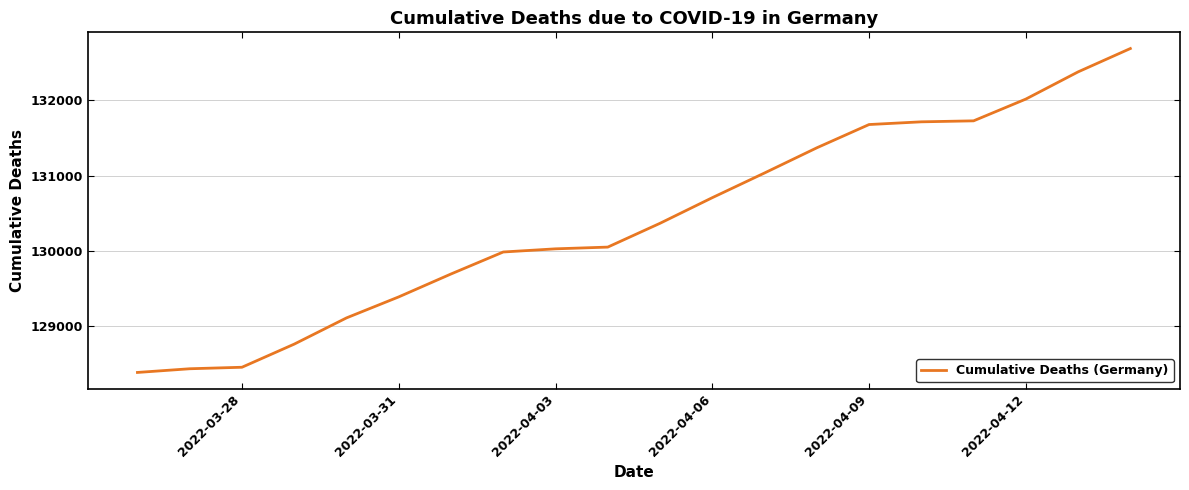

What is the smallest value displayed?

128388